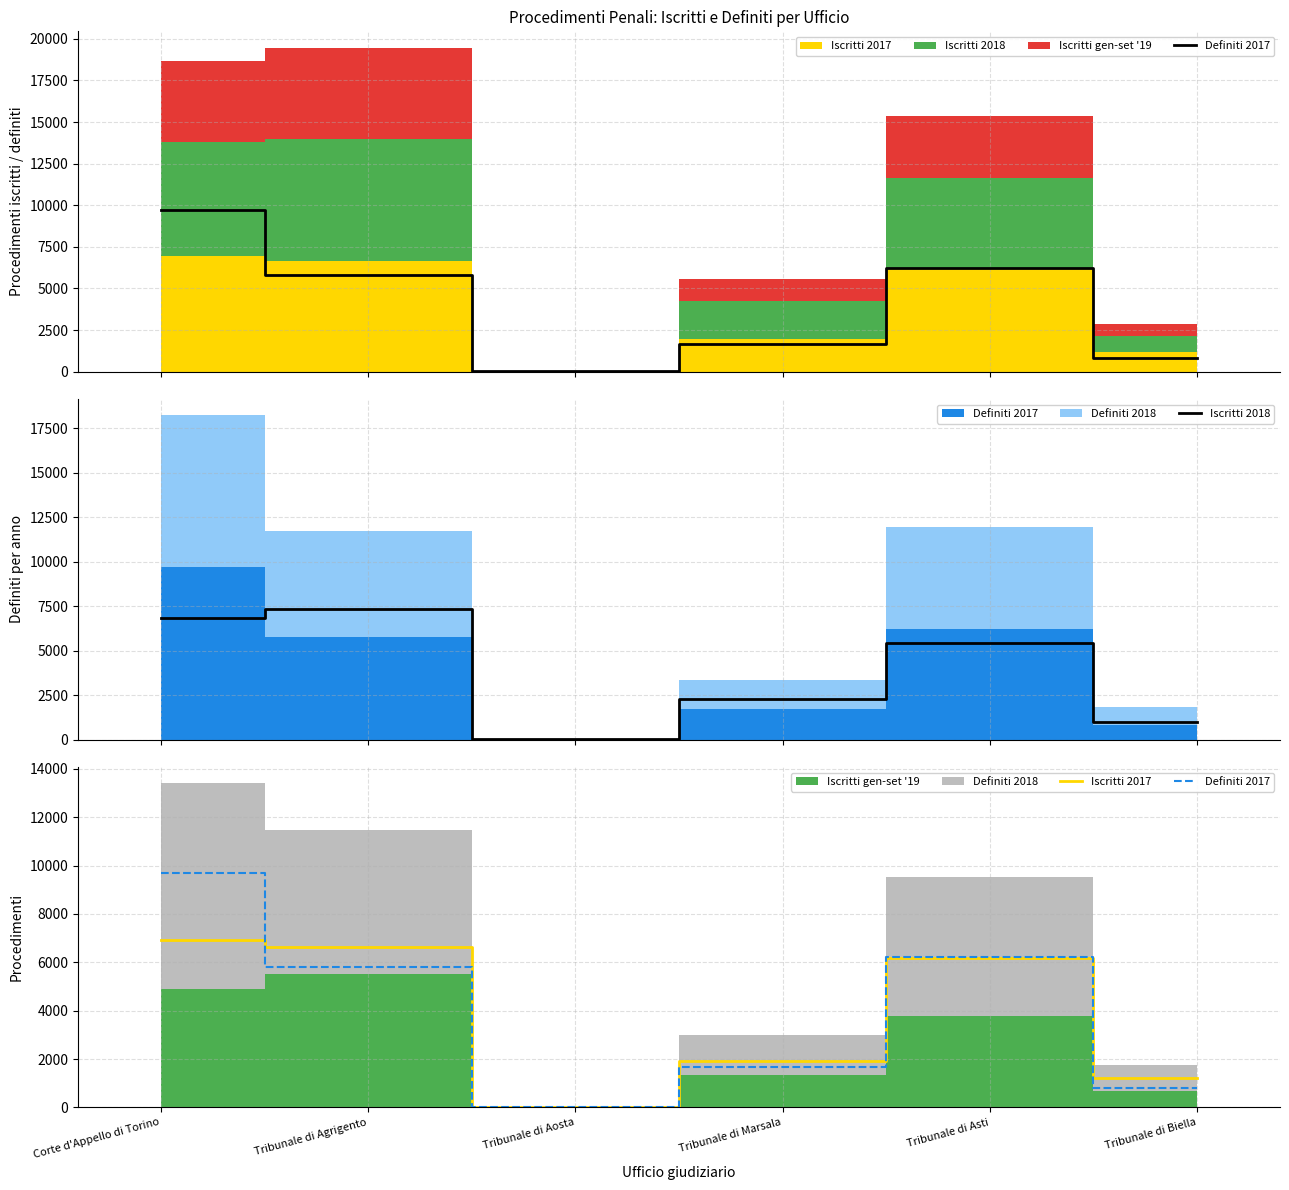

How many categories are shown in the chart?

6